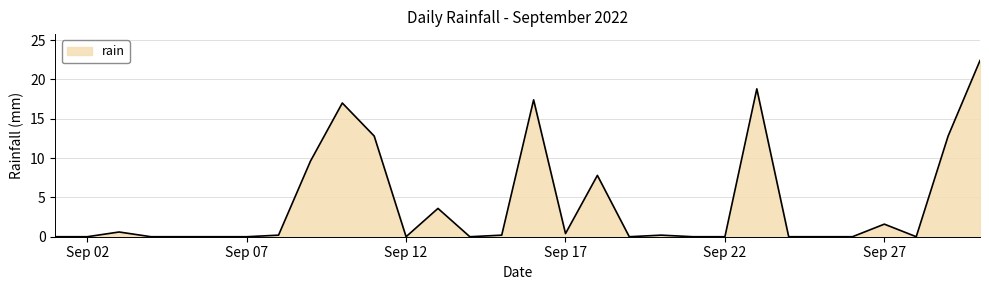

What is the difference between the second highest and second lowest values?

18.8